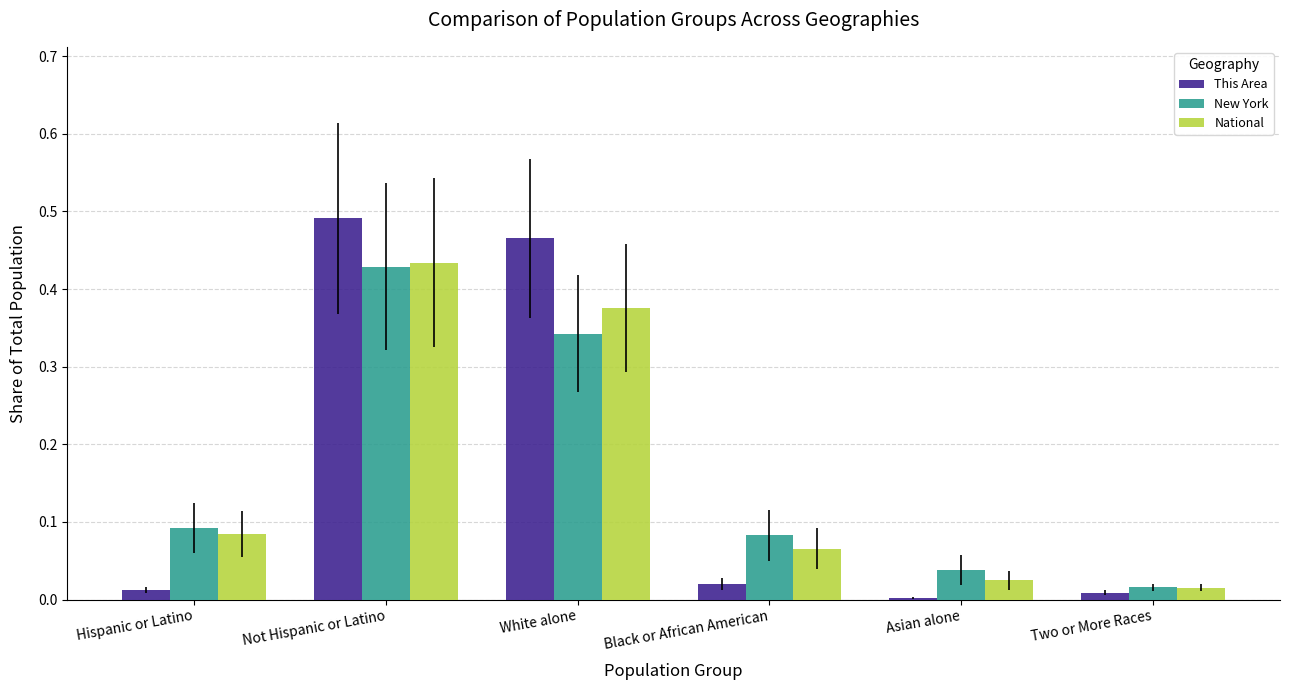

At which category is the sum across all series the highest?

Not Hispanic or Latino